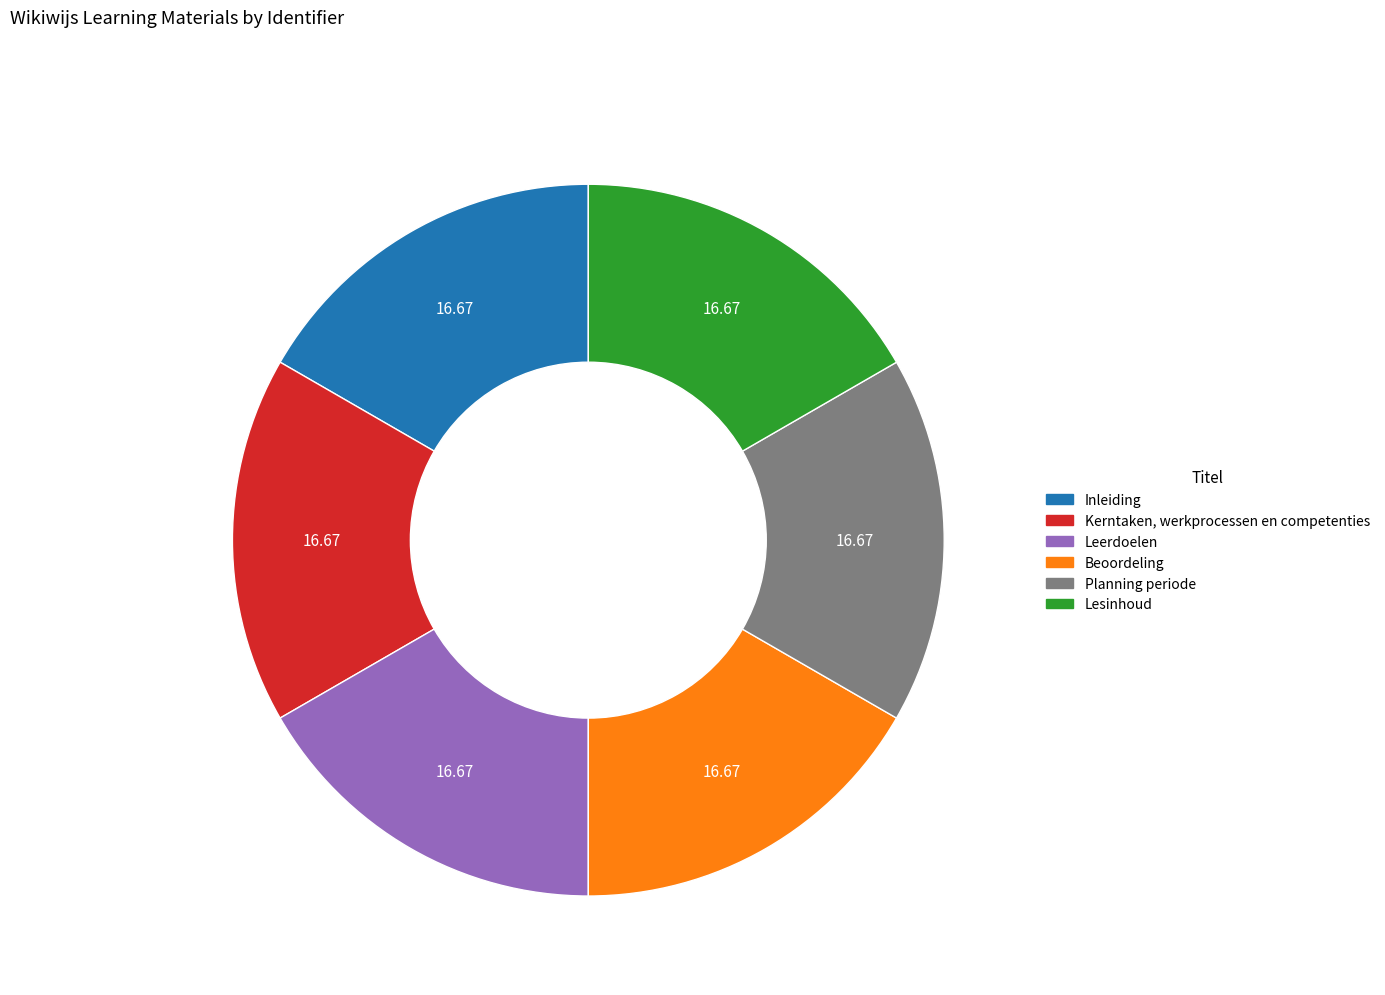

Is there a majority slice in this chart?

No